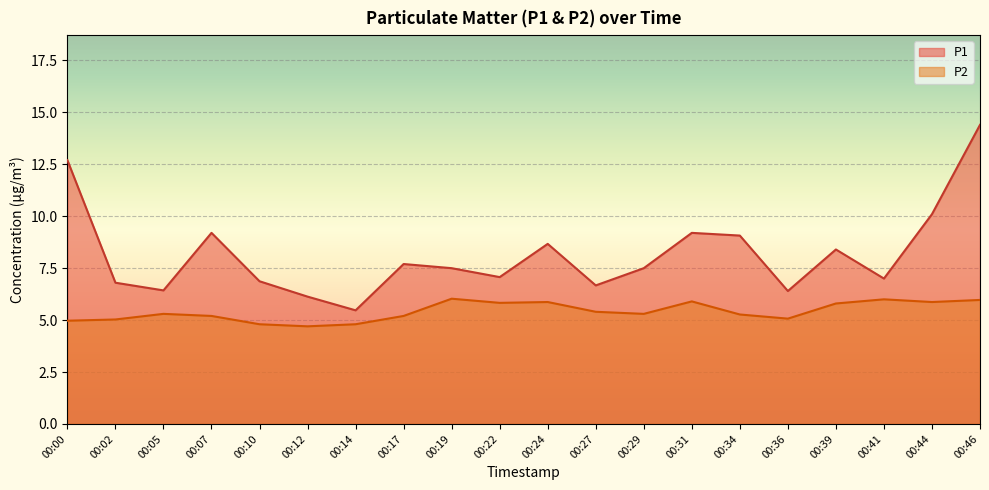

Reading left to right, list all the values displayed in this chart.

P1: 12.7	6.8	6.4	9.2	6.9	6.1	5.5	7.7	7.5	7.1	8.7	6.7	7.5	9.2	9.1	6.4	8.4	7.0	10.1	14.4
P2: 5.0	5.0	5.3	5.2	4.8	4.7	4.8	5.2	6.0	5.8	5.9	5.4	5.3	5.9	5.3	5.1	5.8	6.0	5.9	6.0